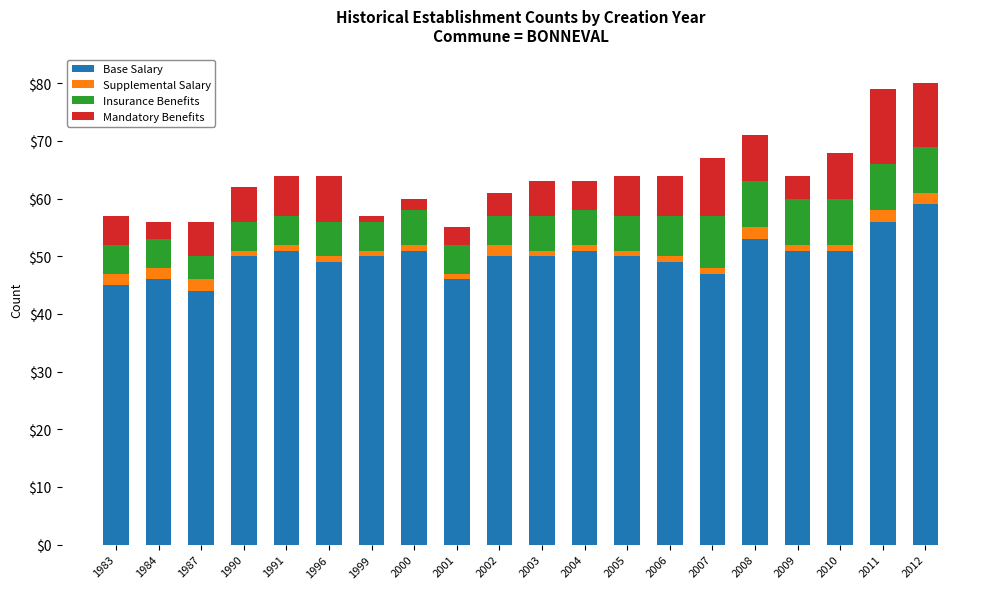

What is the difference between the maximum and second lowest values in the Base Salary series?

14